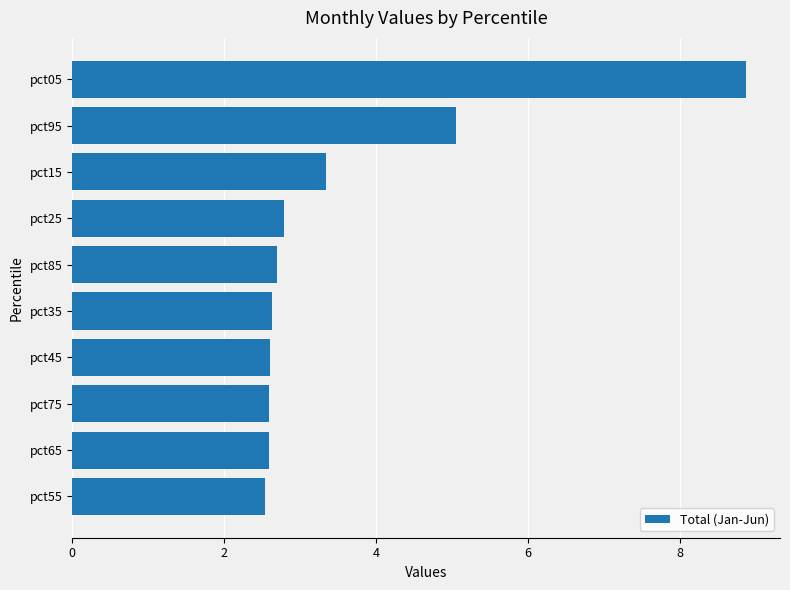

At which label is the value closest to 5?

pct95